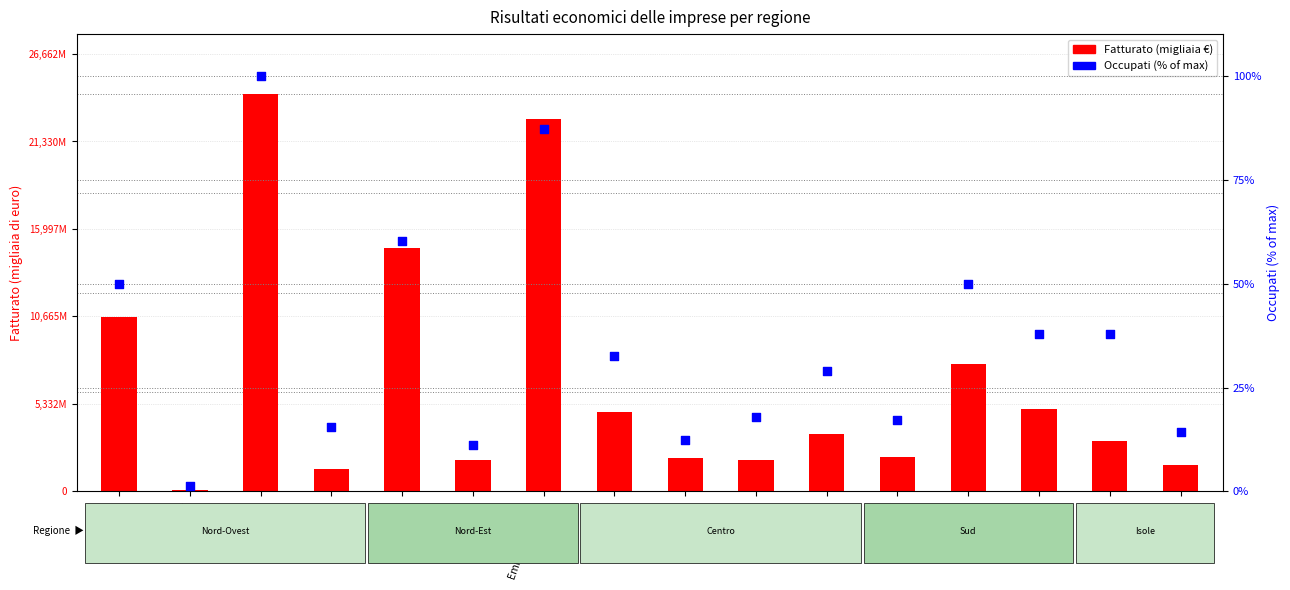

Which series reaches the minimum Y coordinate?

Occupati (% of max)